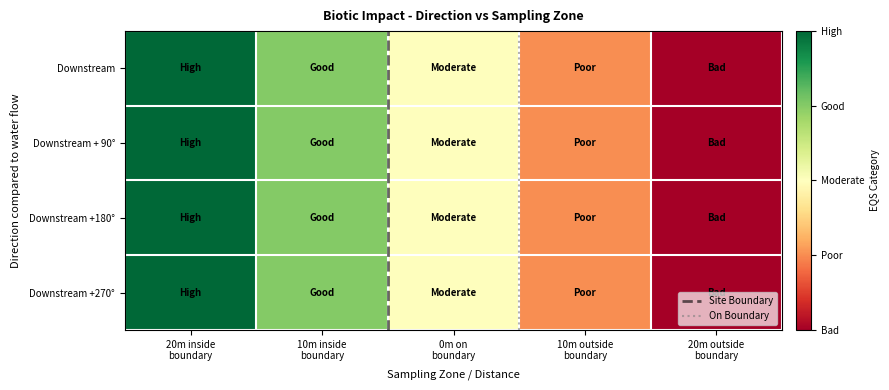

Which series has the largest total across all categories?

Poor